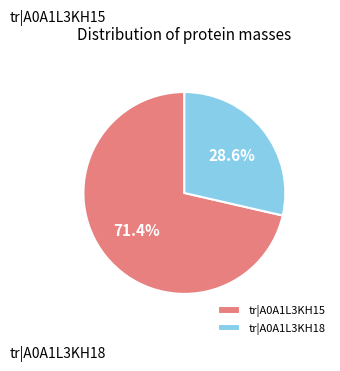

What is the smallest slice in the pie chart?

tr|A0A1L3KH18